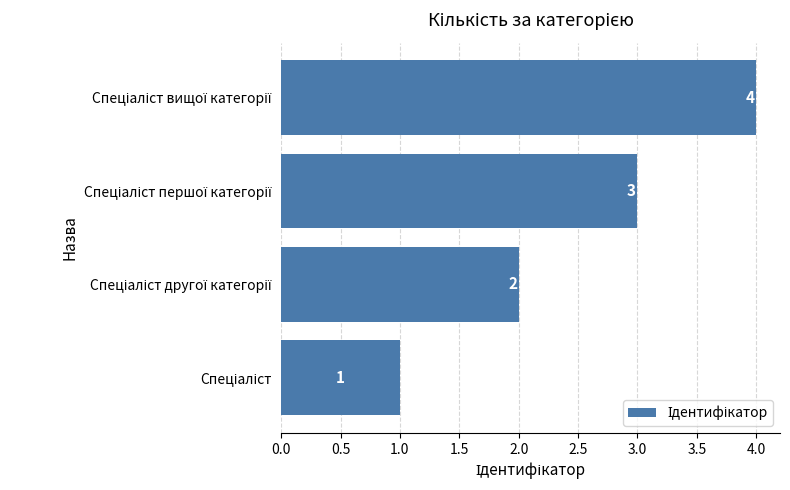

What is the difference between the maximum and minimum values?

3